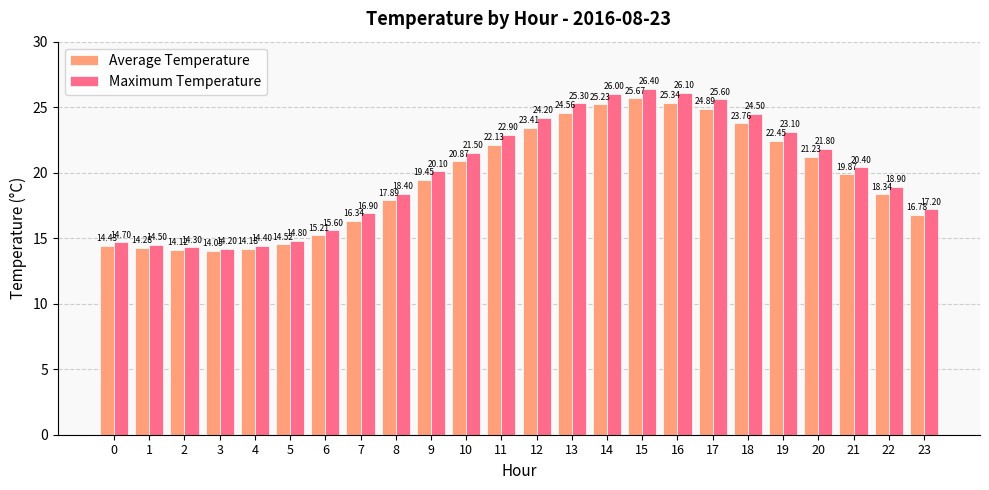

What is the difference between the second highest and minimum values in the Maximum Temperature series?

11.9